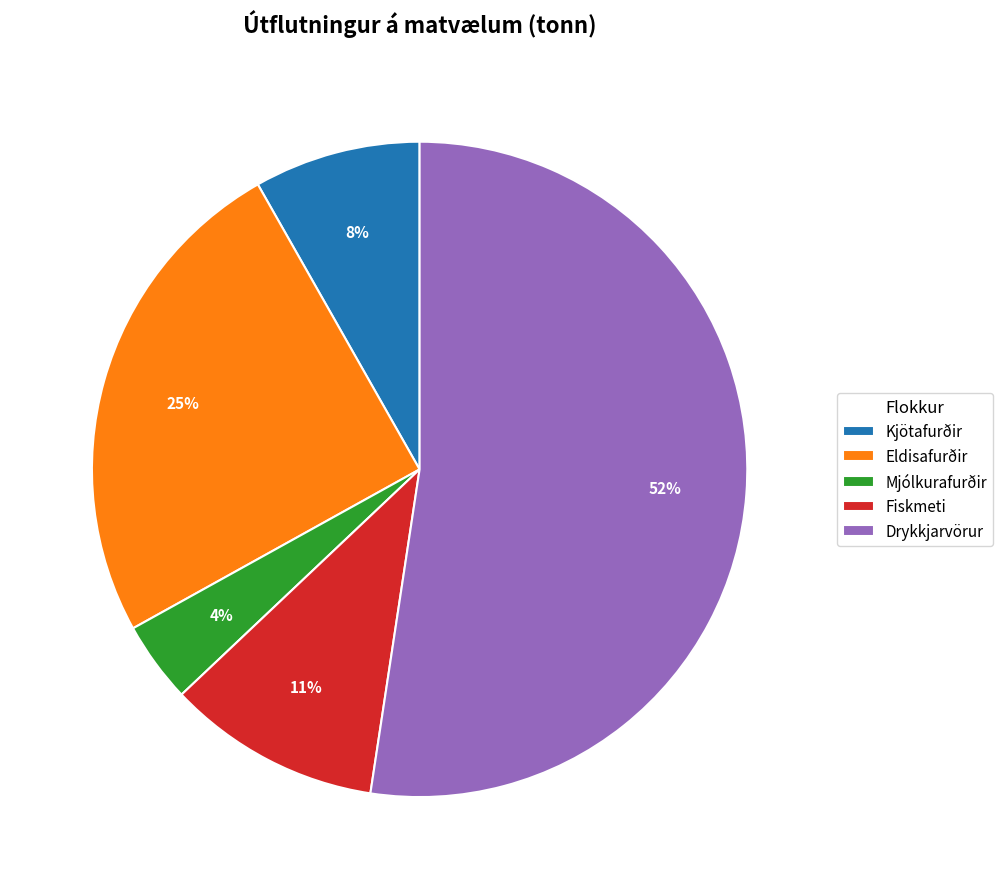

Between Eldisafurðir and Mjólkurafurðir, which is larger?

Eldisafurðir